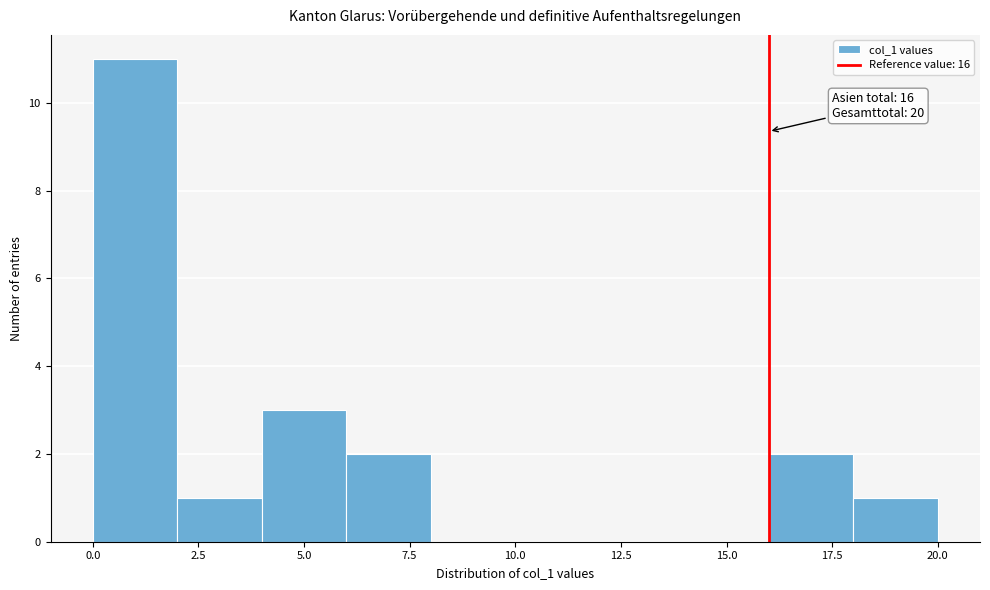

Which range on the x-axis has the tallest bar?

0 to 2